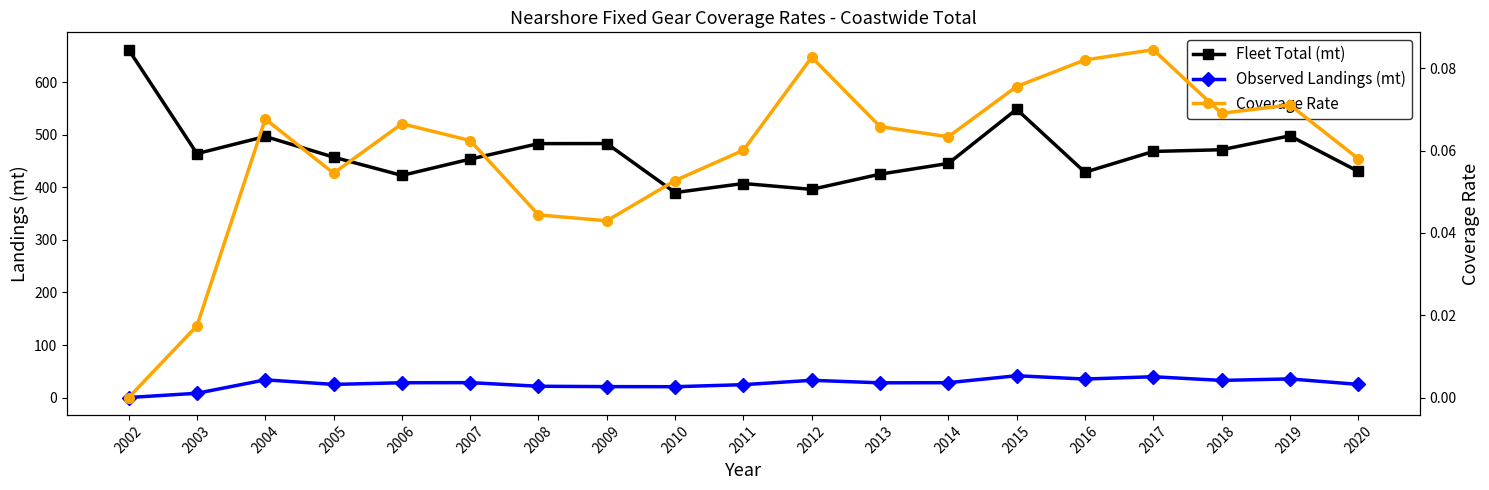

True or false: Observed Landings (mt) has more than 0 interior local peaks.

True